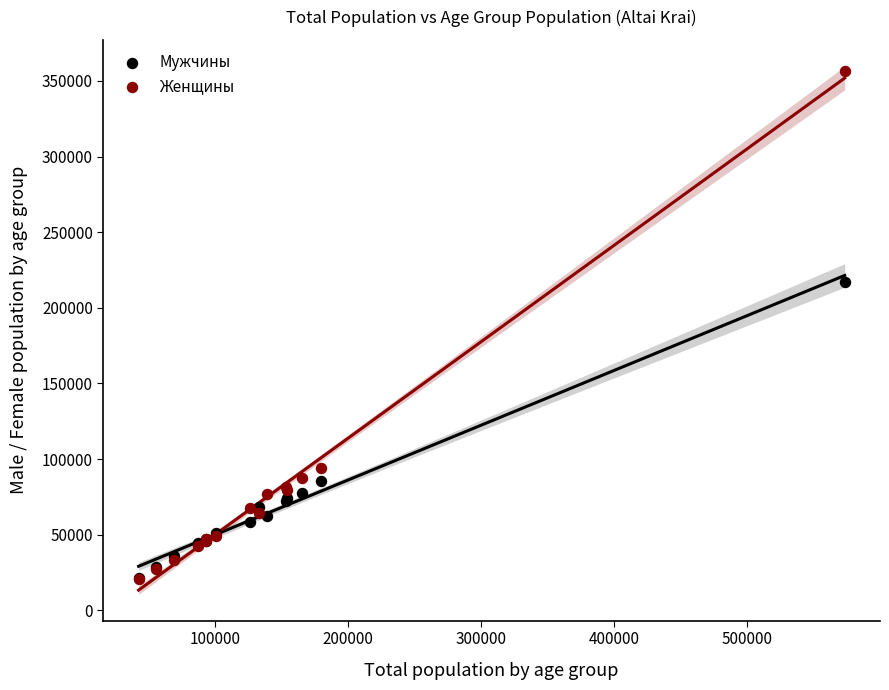

In the Мужчины series, what Y value is closest to 119127?

85589